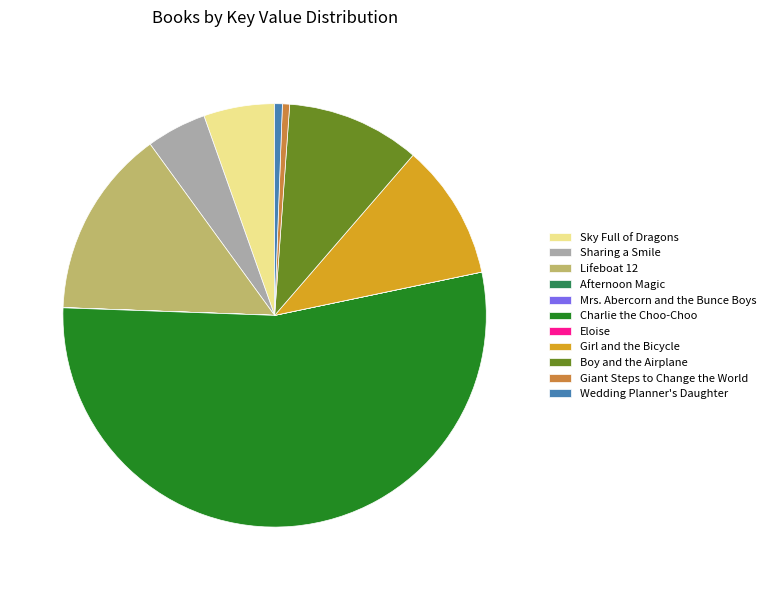

Between Giant Steps to Change the World and Lifeboat 12, which is larger?

Lifeboat 12